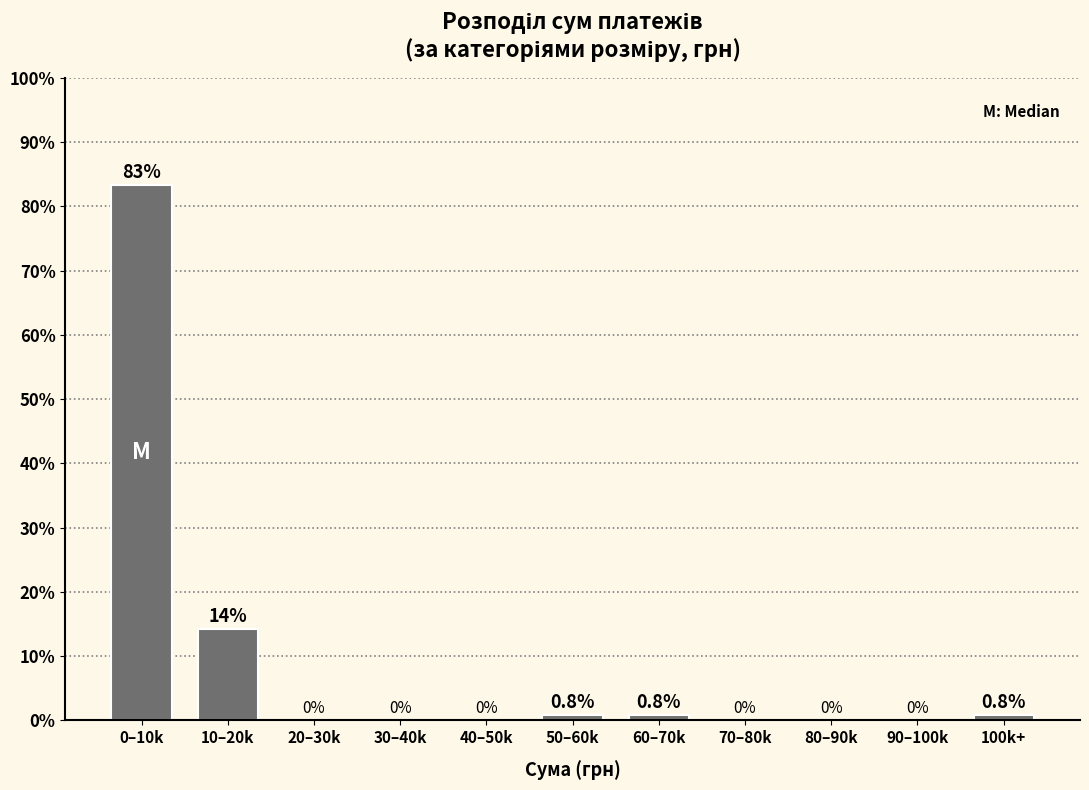

Reading left to right, extract all data points from this chart.

0–10k=83.3	10–20k=14.2	20–30k=0.0	30–40k=0.0	40–50k=0.0	50–60k=0.8	60–70k=0.8	70–80k=0.0	80–90k=0.0	90–100k=0.0	100k+=0.8